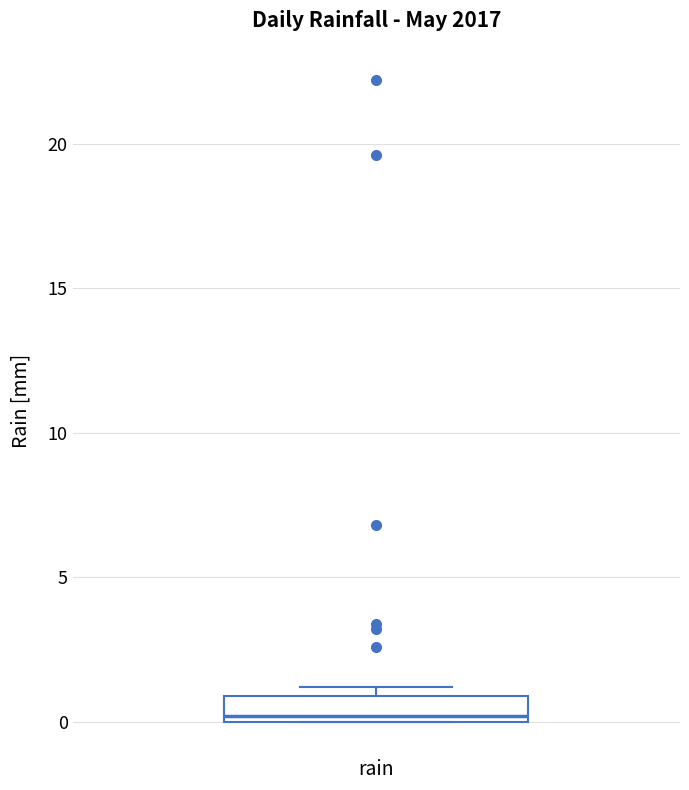

Transcribe this box plot: give where the median line is, the range the box spans, and where the two whiskers end, as read against the y-axis. The values are not printed on the chart, so give them approximately, as read against the axis.

median 0 (just above the box's lower edge), box 0 to 1, whiskers 0 to 1 (just above the box's upper edge)